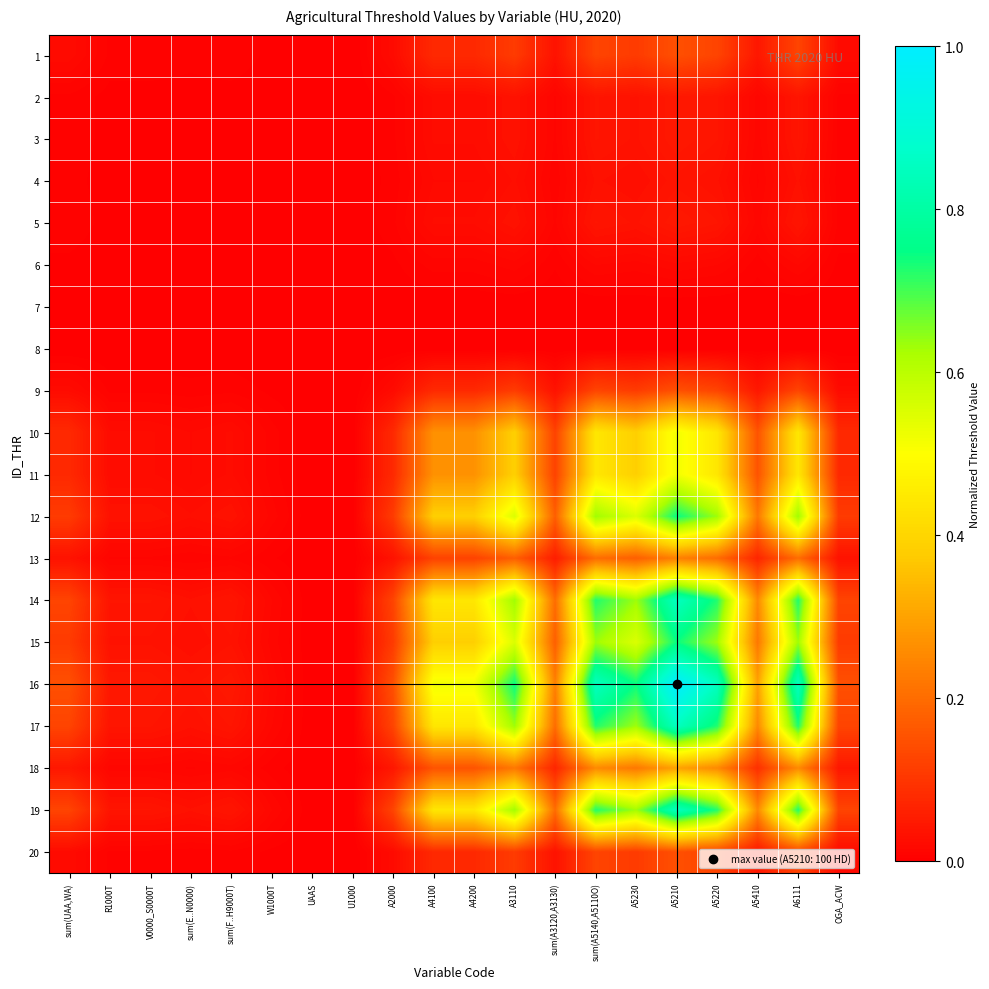

Rank the series at sum(F..H9000T) from lowest to highest value.

7, 8, 6, 4, 2, 3, 5, 1, 9, 20, 13, 18, 10, 11, 12, 15, 14, 17, 19, 16